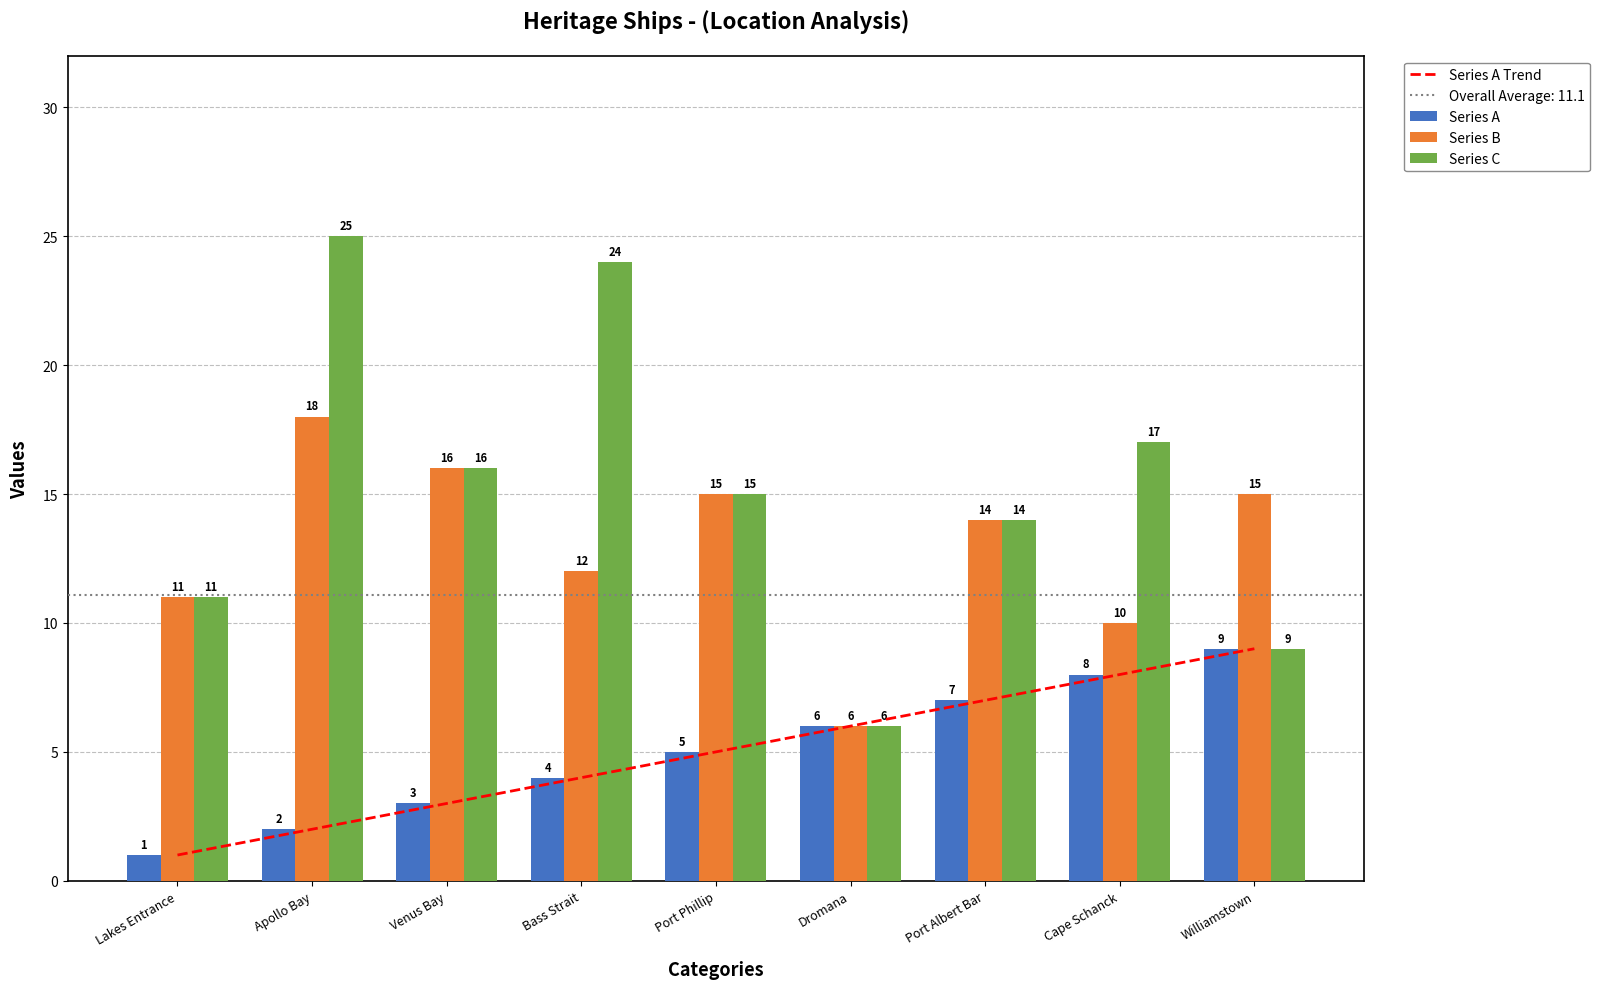

Rank the series at Venus Bay from highest to lowest value.

Series B, Series C, Series A Trend, Series A